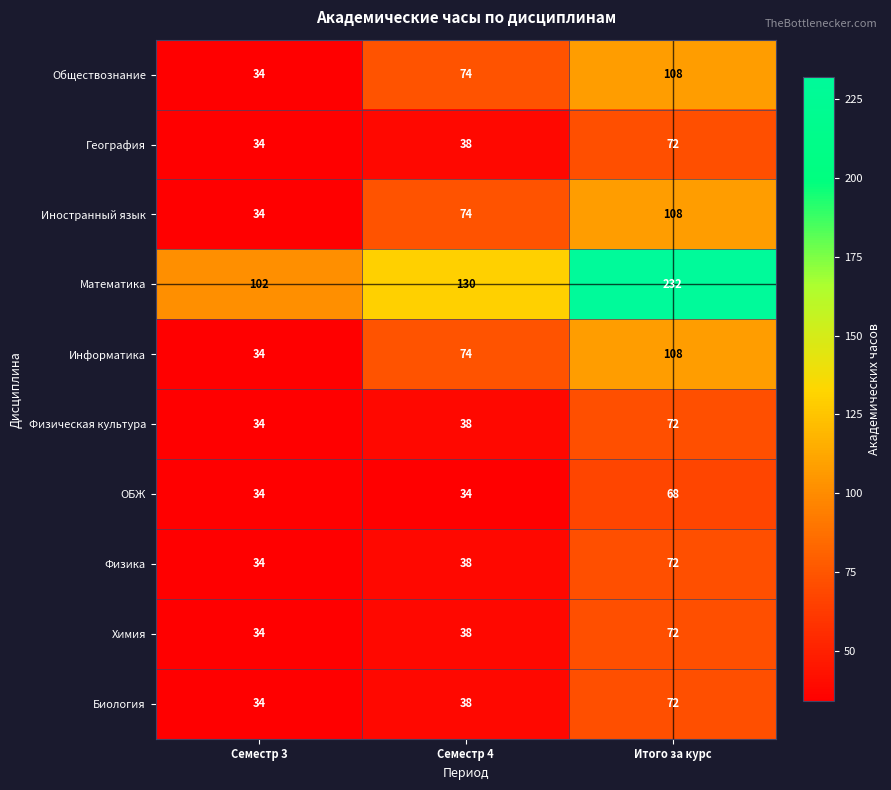

At how many categories does at least one series exceed 52?

3